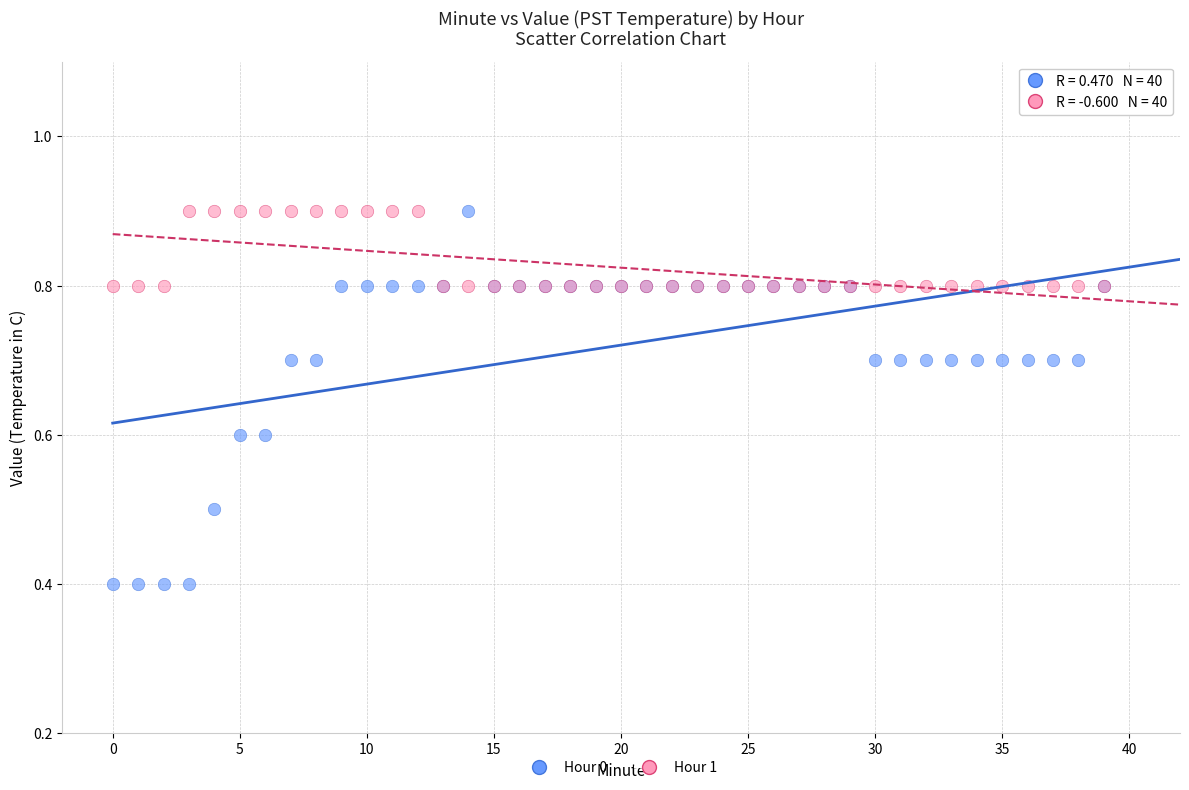

Which series contains the lowest Y value?

Hour 0